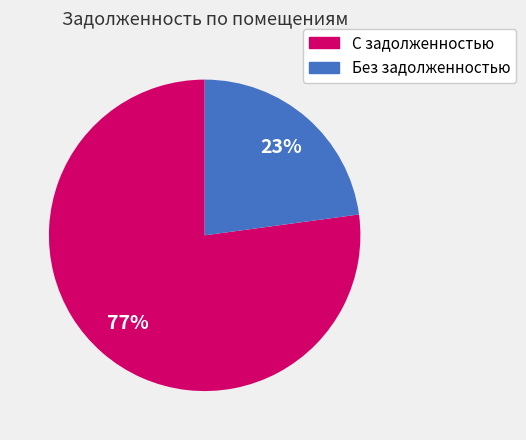

Is there any slice that represents more than half of the pie?

Yes